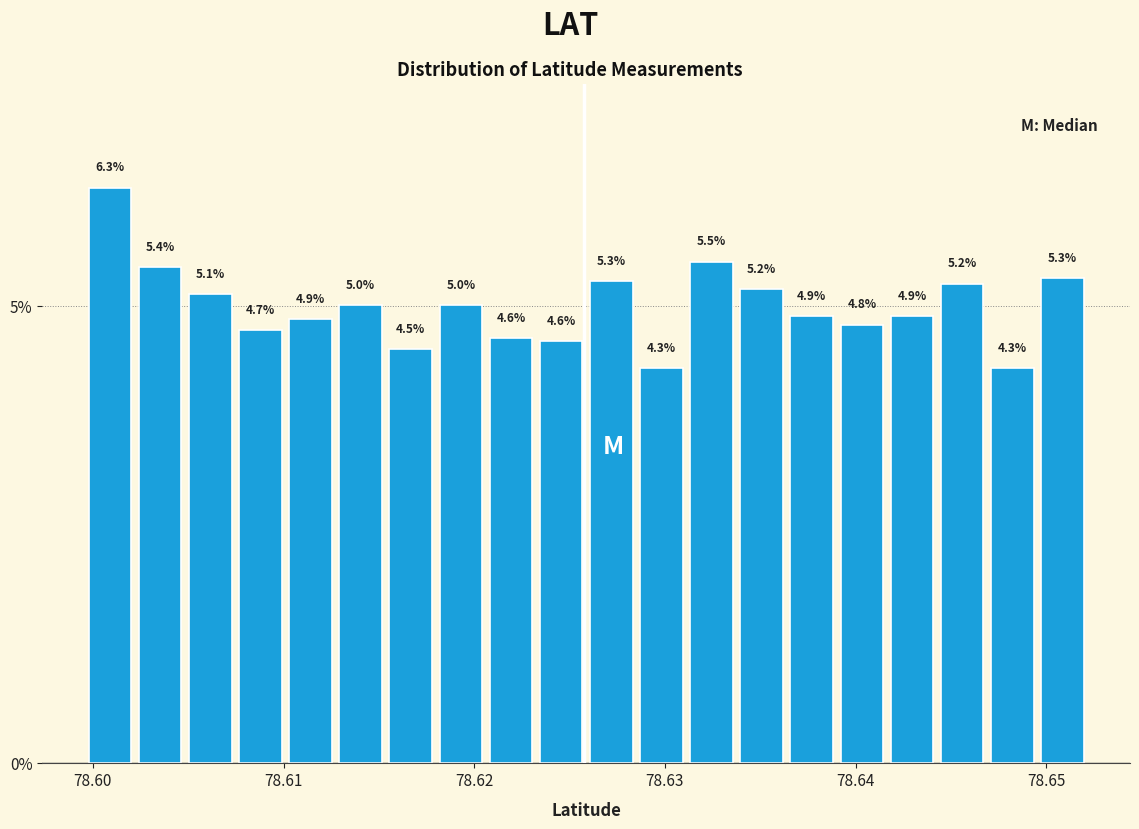

Read against the x-axis, roughly where is the centre of the tallest bar?

78.601